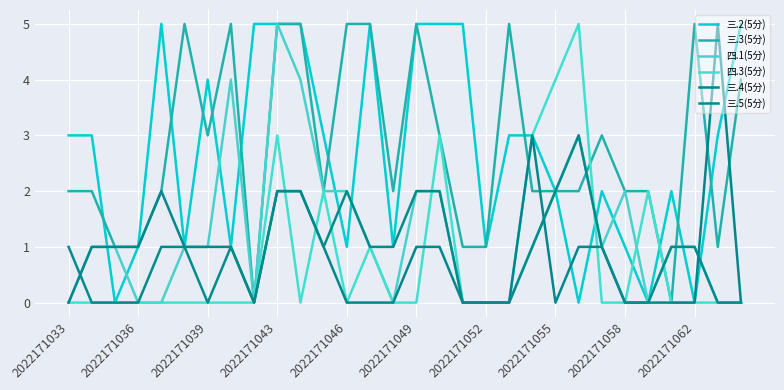

Where do 四.3(5分) and 三.3(5分) first cross each other?

19 and 20